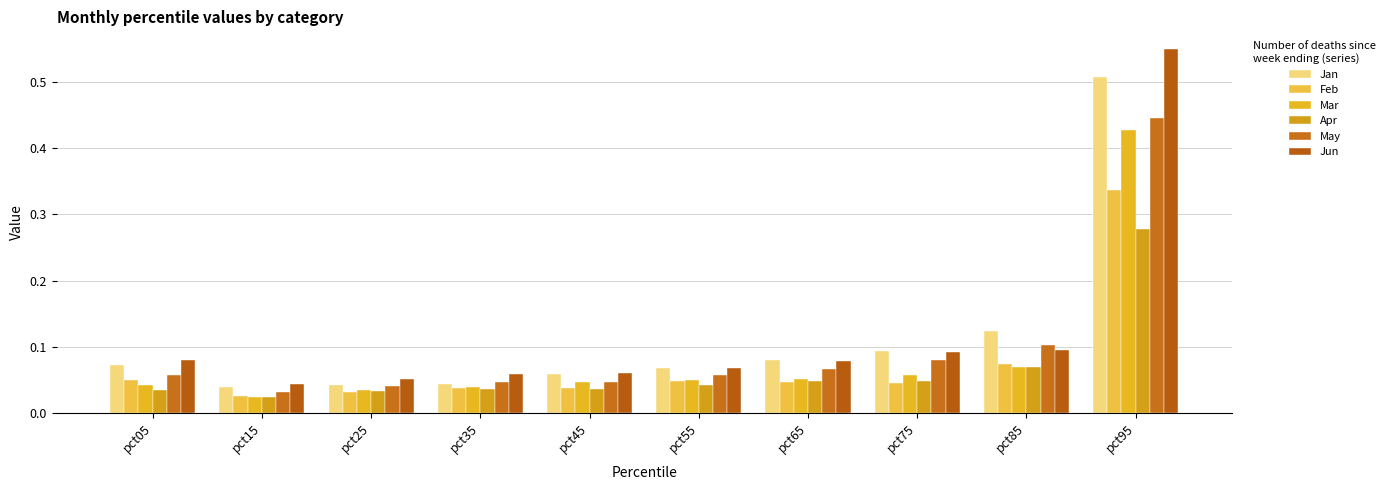

Does the chart contain stacked bars?

No